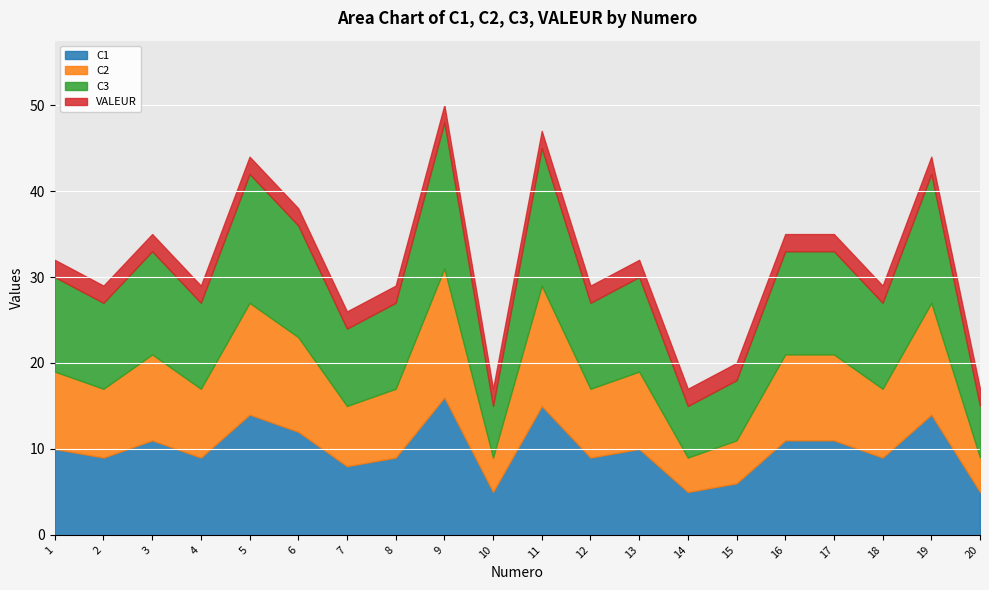

Is it true that VALEUR equals 1 at 4?

False